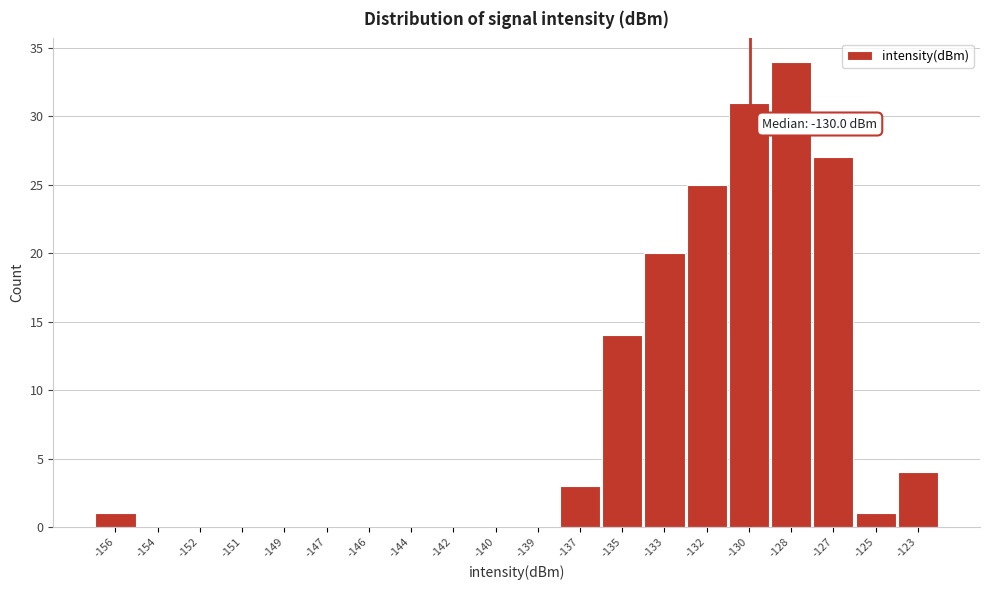

Reading left to right, transcribe all the data shown in this chart.

-156=1	-154=0	-152=0	-151=0	-149=0	-147=0	-146=0	-144=0	-142=0	-140=0	-139=0	-137=3	-135=14	-133=20	-132=25	-130=31	-128=34	-127=27	-125=1	-123=4